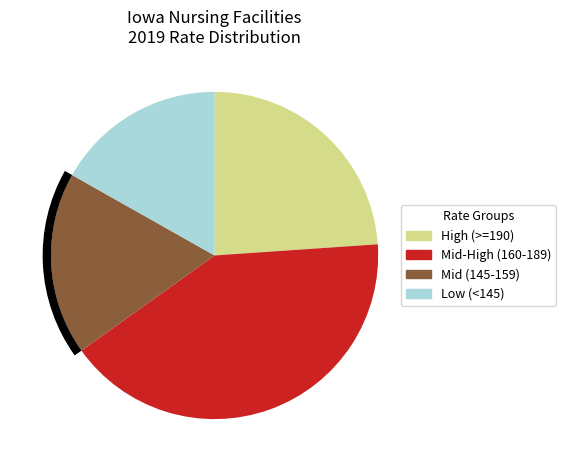

Is it true that High (>=190) is 24% of the pie?

True